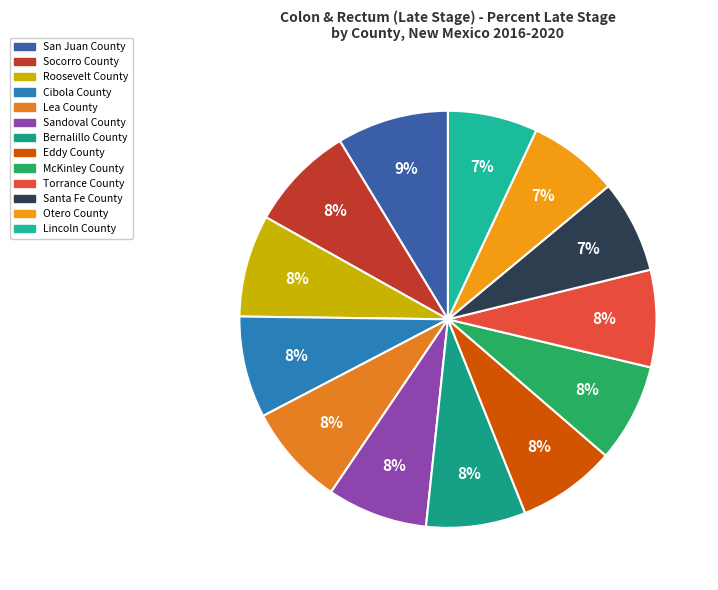

Rank the categories by value from highest to lowest.

San Juan County, Socorro County, Roosevelt County, Cibola County, Lea County, Sandoval County, Bernalillo County, Eddy County, McKinley County, Torrance County, Santa Fe County, Otero County, Lincoln County